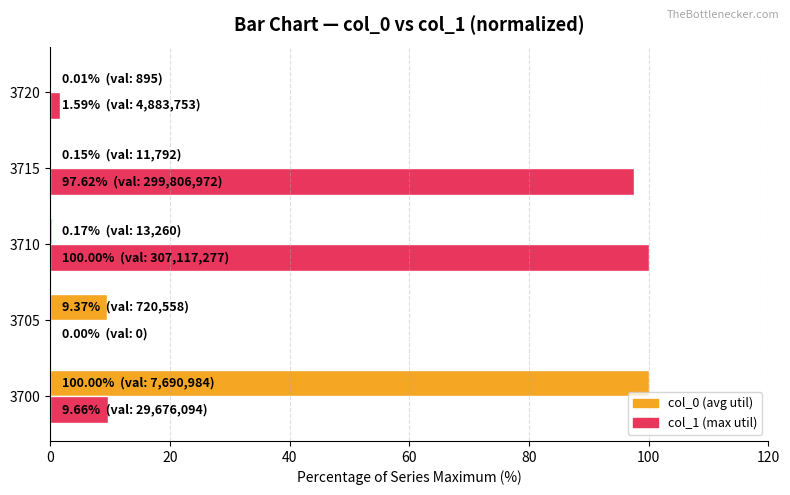

What is the greatest value displayed?

100.0